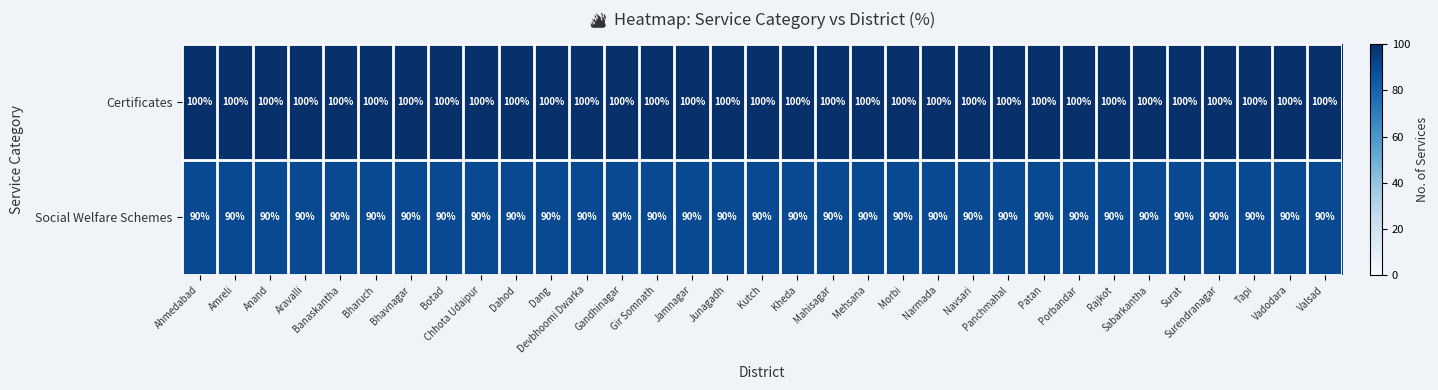

What is the total value across all series at Chhota Udaipur?

190